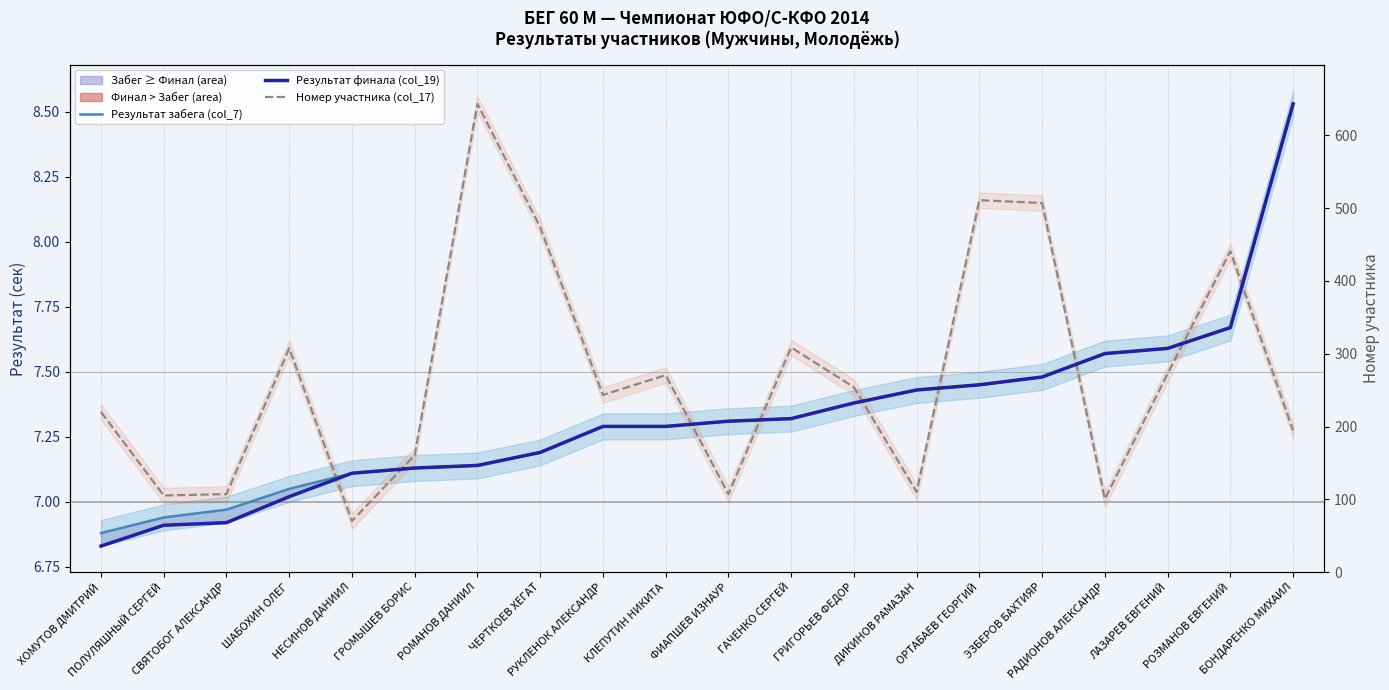

What is the label of the 4th point from the right?

РАДИОНОВ АЛЕКСАНДР